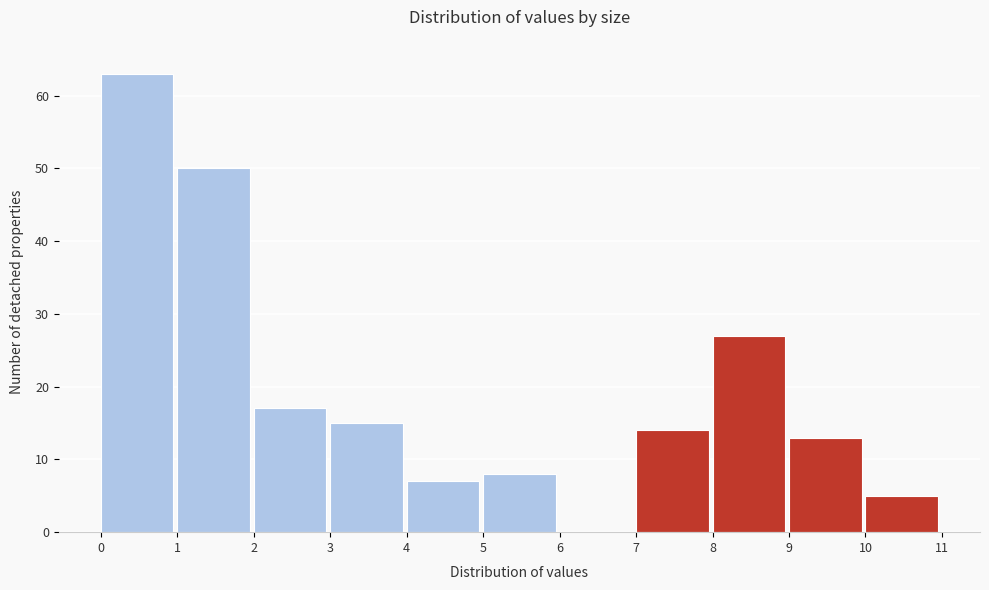

Reading left to right, list every bar in this chart as the range it spans on the x-axis followed by its height. The values are not printed on the chart, so give them approximately, as read against the axis.

0 to 1: 63
1 to 2: 50
2 to 3: 17
3 to 4: 15
4 to 5: 7
5 to 6: 8
6 to 7: 0
7 to 8: 14
8 to 9: 27
9 to 10: 13
10 to 11: 5